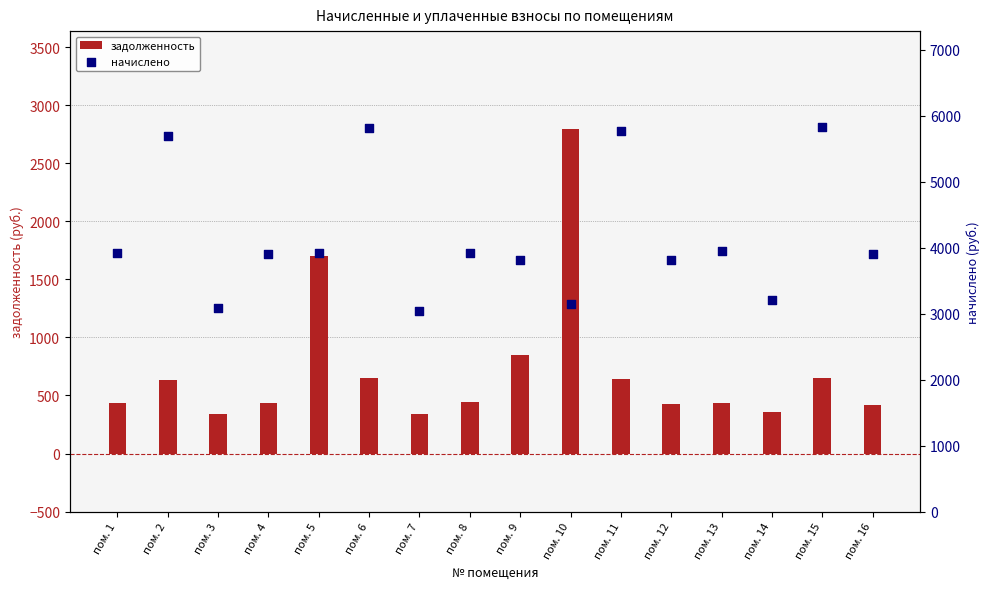

Which series has the widest spread of Y values?

начислено